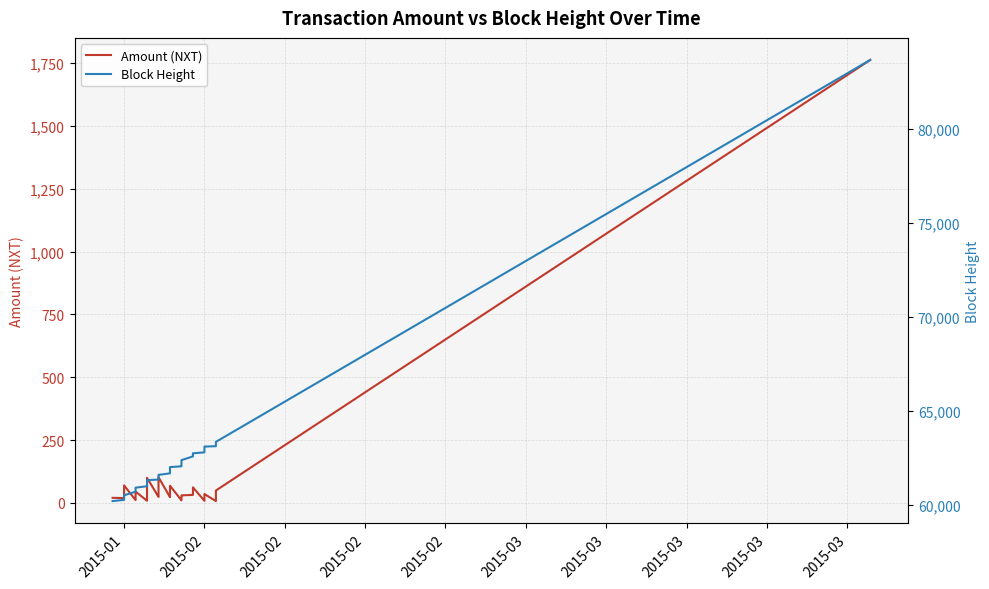

What is the spread (max minus min) of values at 2015-03?

60379.7